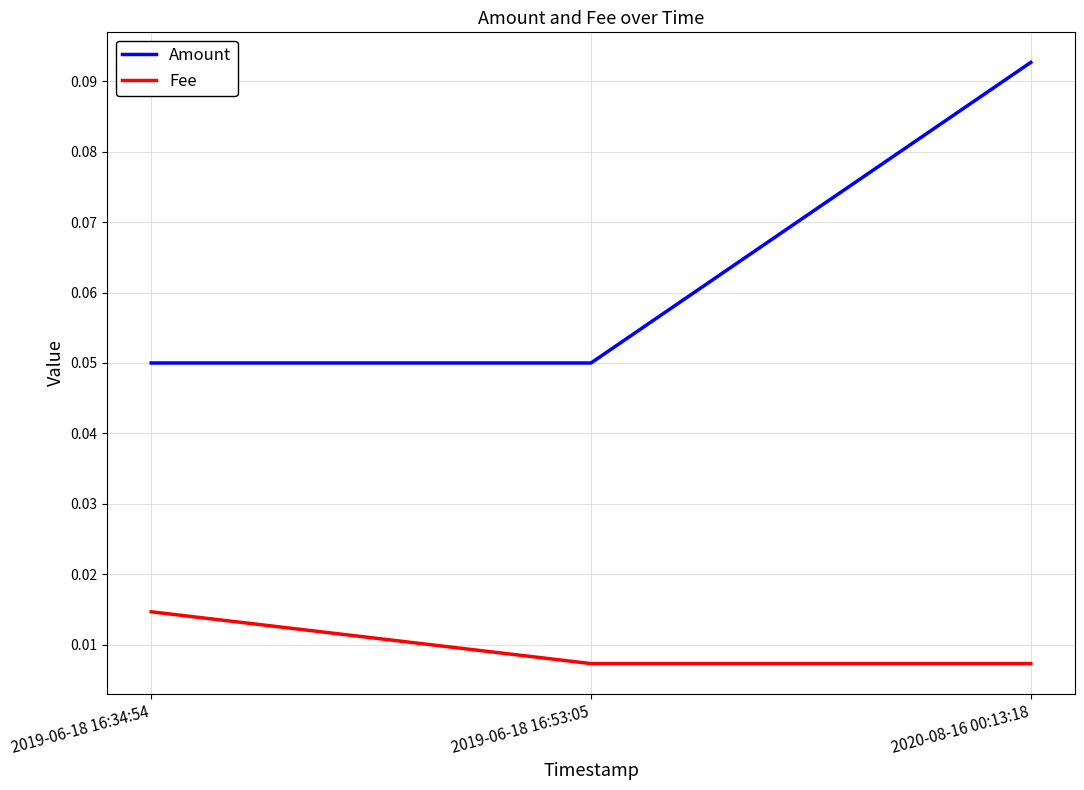

Count the Amount values in the range 0 to 1.

3